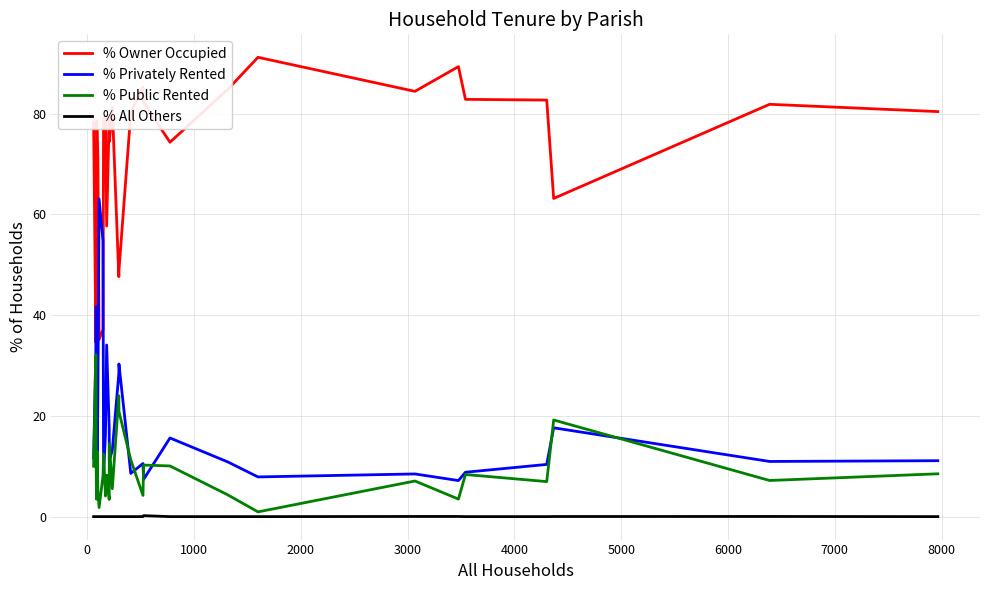

How many lines are shown in the chart?

4